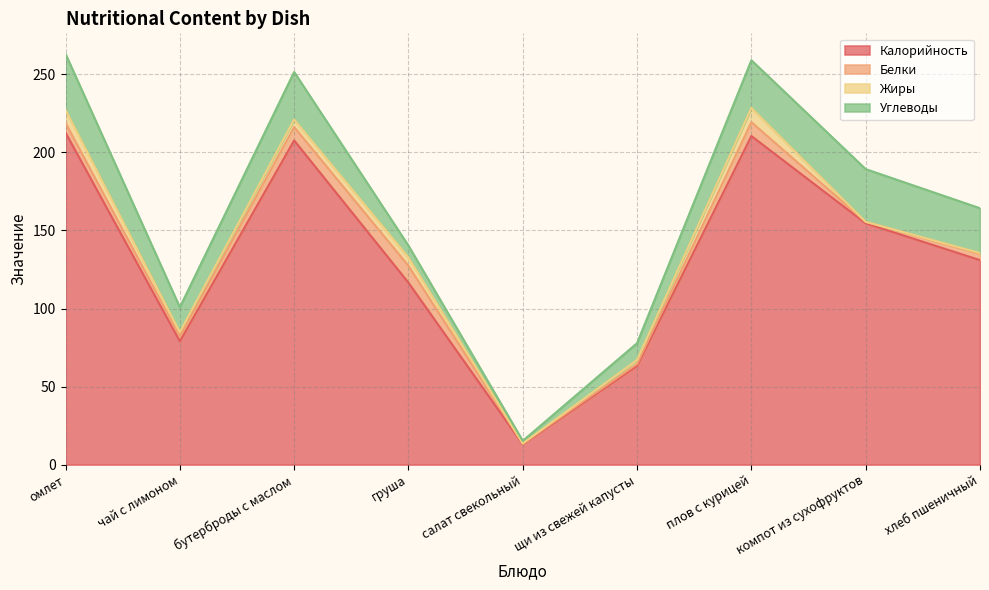

How many times do Углеводы and Белки cross each other?

2